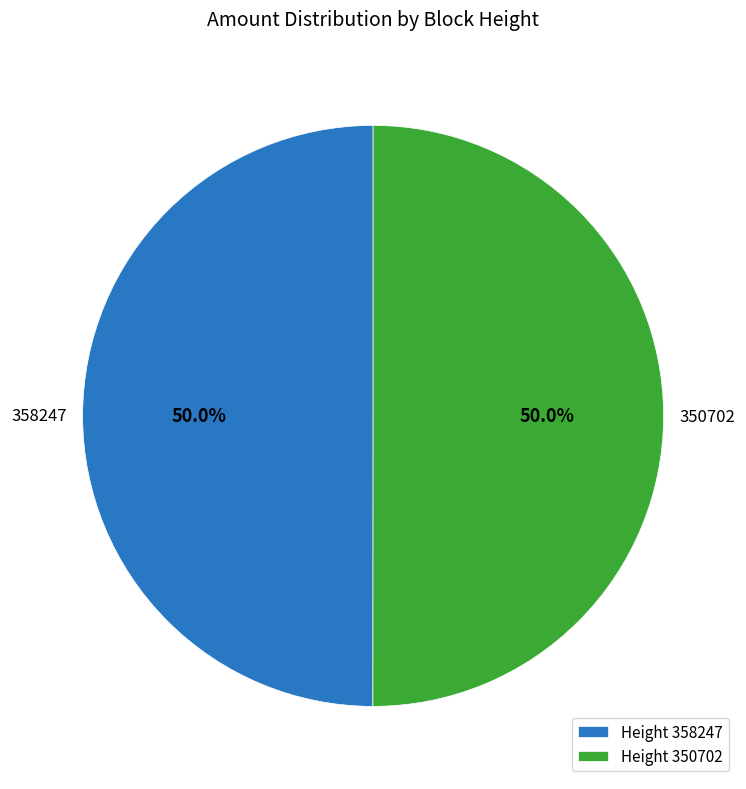

Approximately how many times larger is the value at 350702 compared to 358247?

1.0